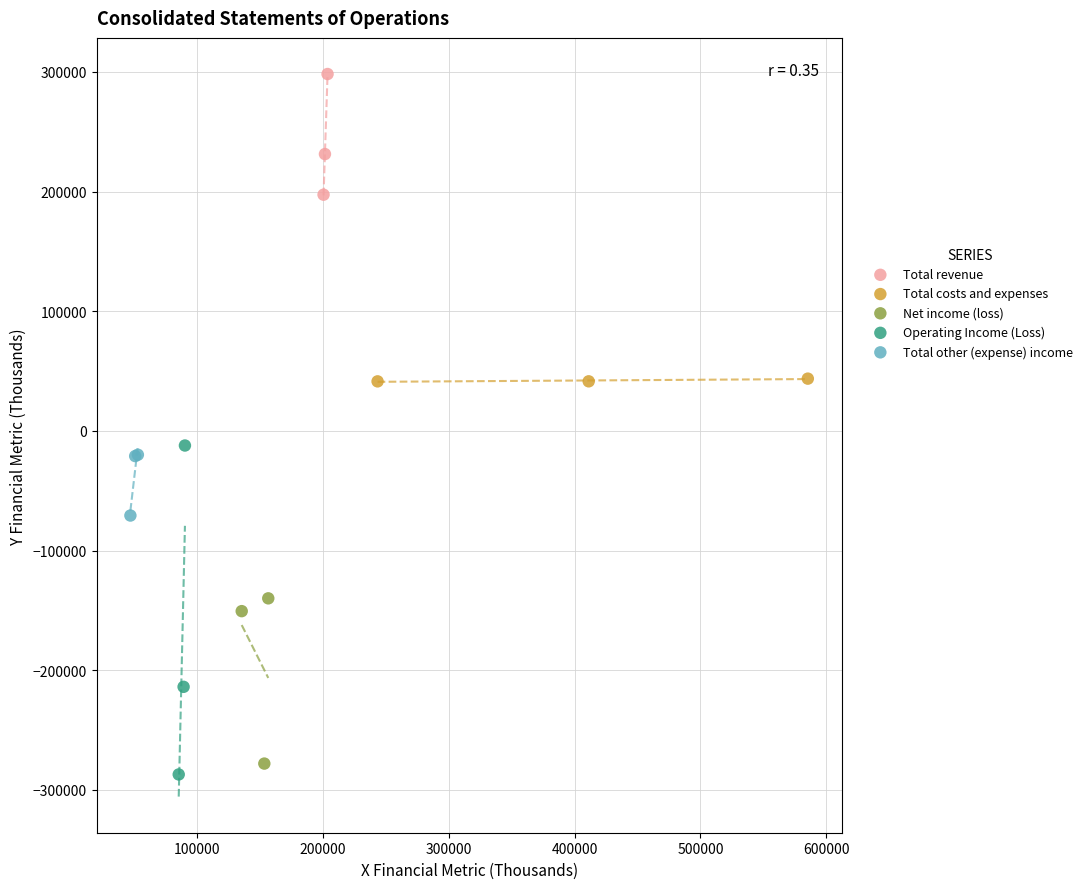

Which series has the largest Y range (max minus min)?

Operating Income (Loss)